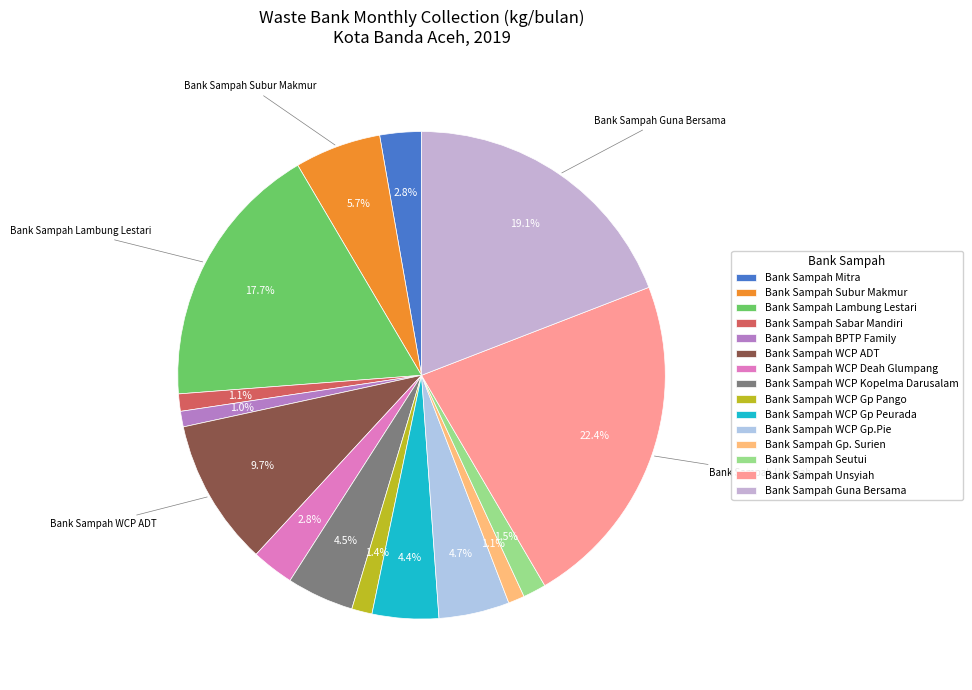

Count the number of slices in the pie.

15